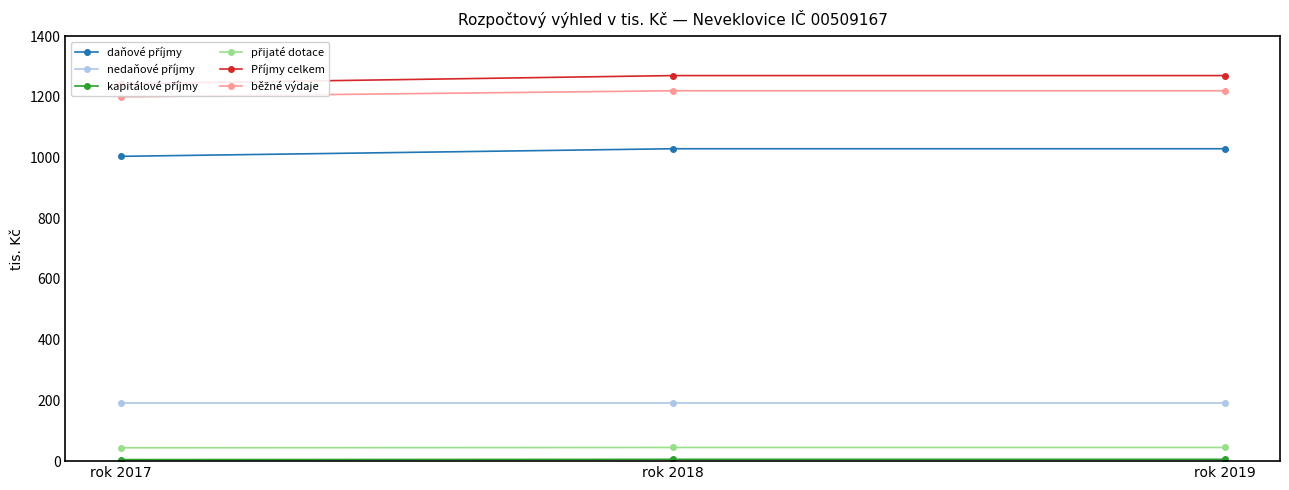

Which series changed the most between rok 2017 and rok 2018?

Příjmy celkem